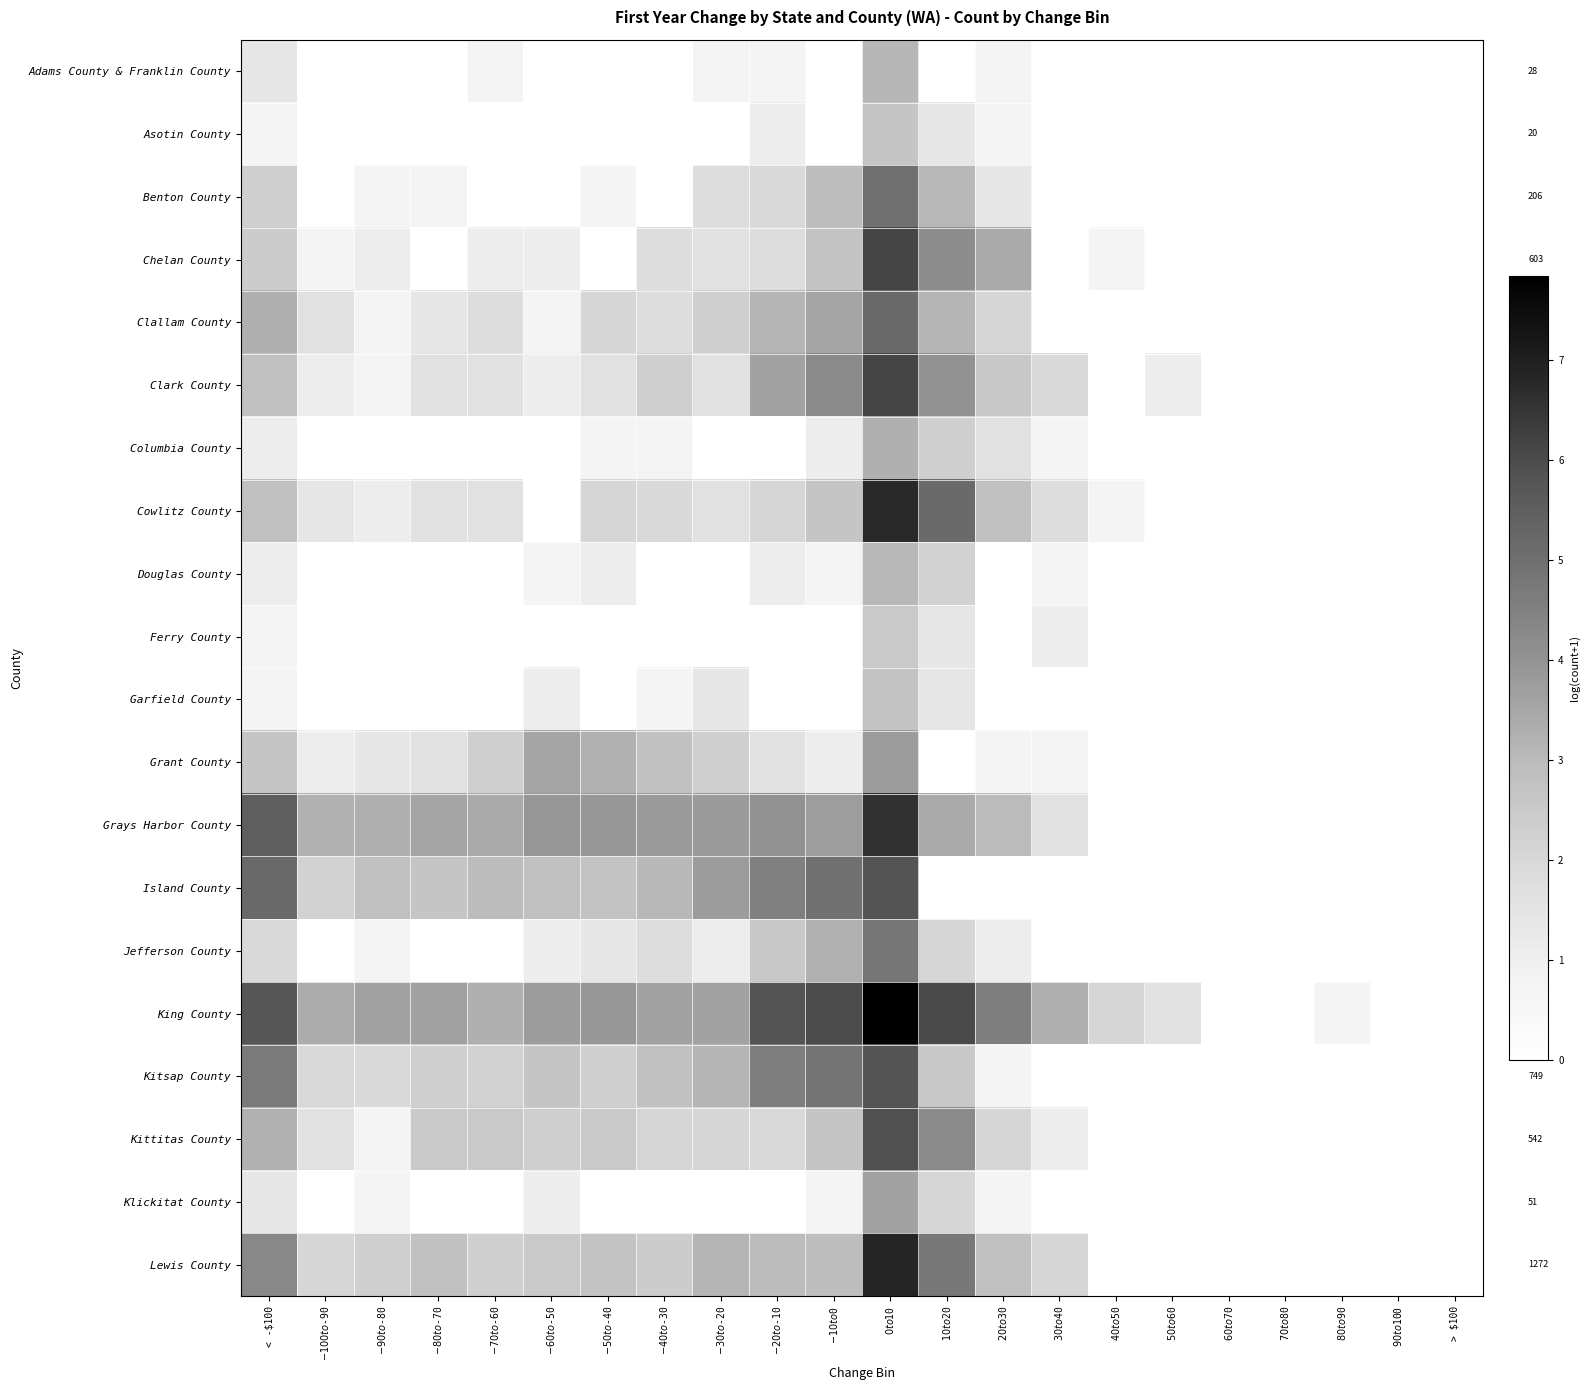

Where is Adams County & Franklin County nearest to the value 1?

$-70 to $-60